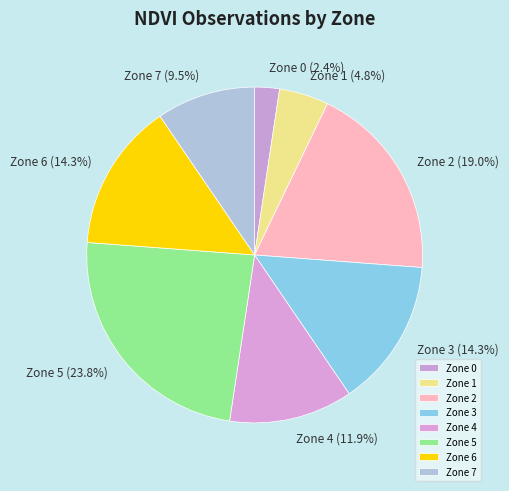

Which has a higher value, Zone 2 or Zone 1?

Zone 2